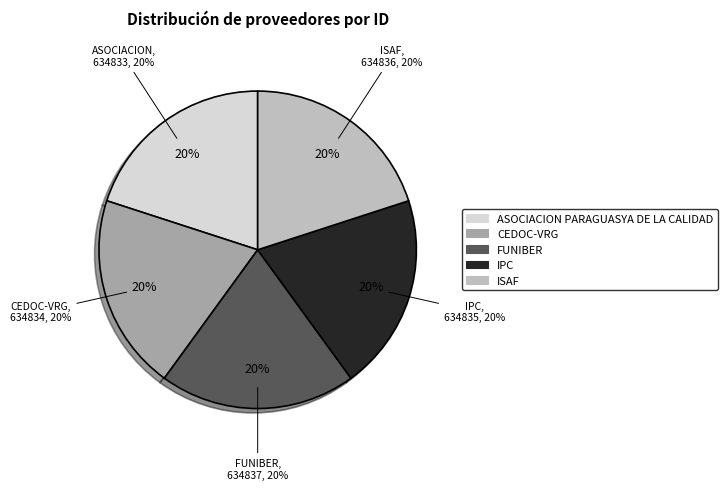

Is there a majority slice in this chart?

No